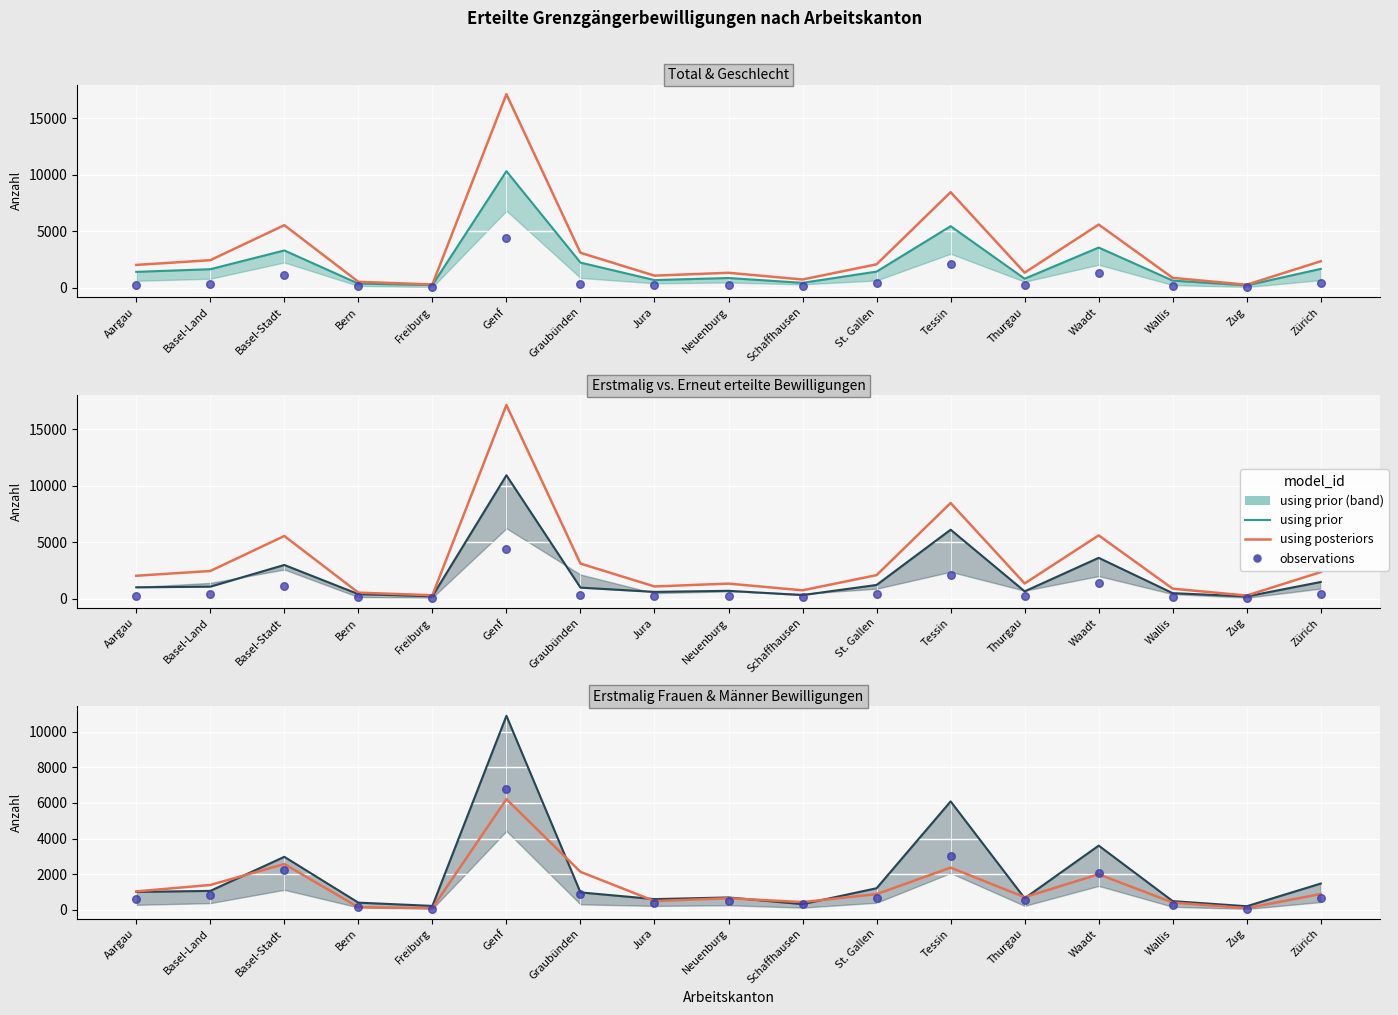

At how many categories does at least one series exceed 2793?

5